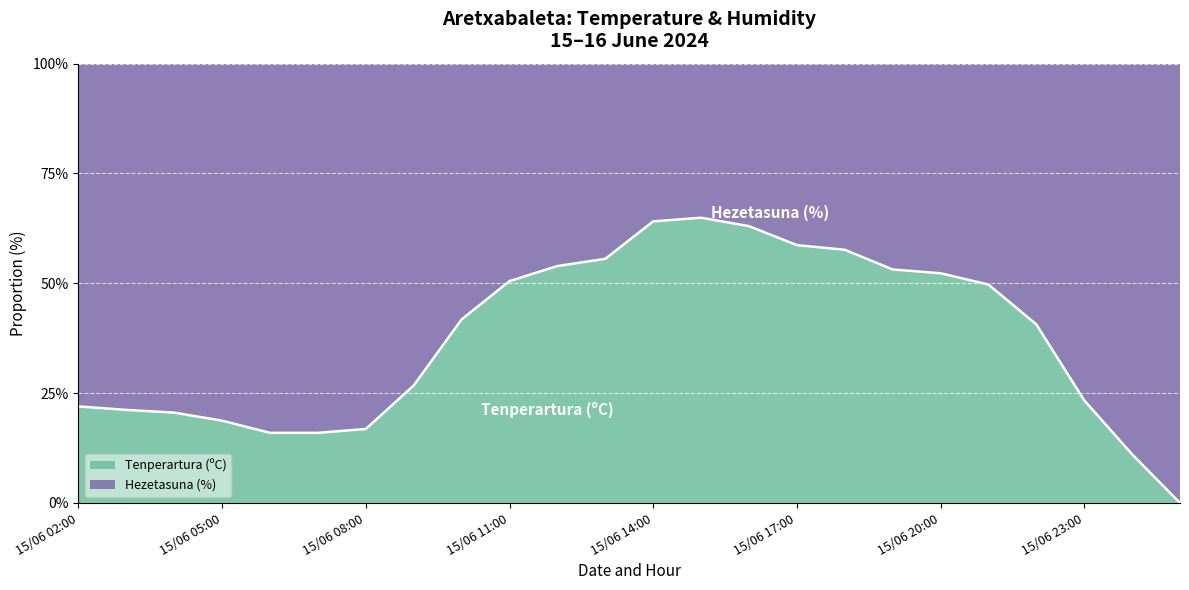

What is the average value?

37.4